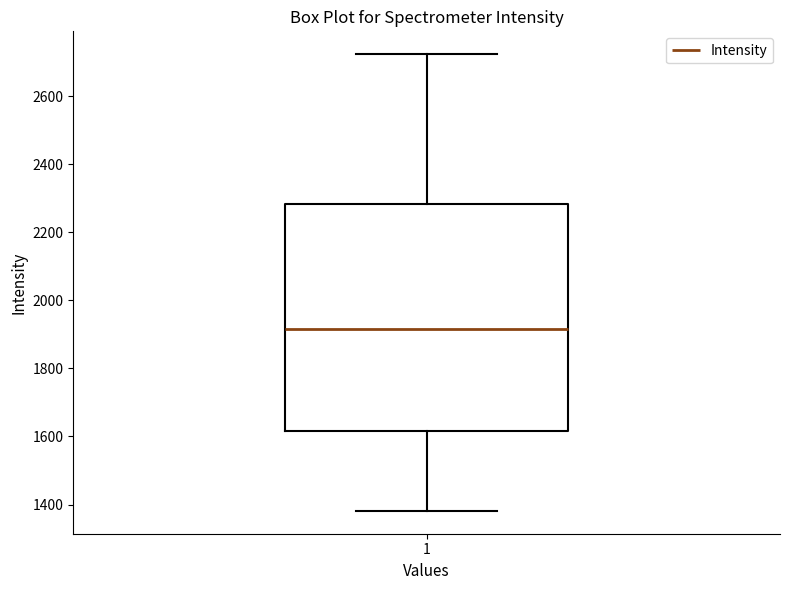

Read this box plot against the y-axis: the position of the median line, the range covered by the box, and the ends of both whiskers. The values are not printed on the chart, so give them approximately, as read against the axis.

median 1920, box 1620 to 2280, whiskers 1380 to 2720